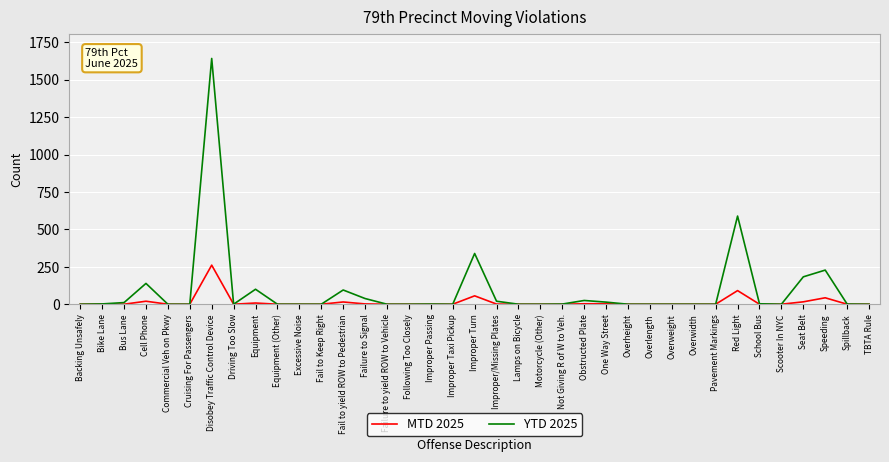

Is the value of MTD 2025 at Disobey Traffic Control Device greater than the value of YTD 2025 at Improper/Missing Plates?

Yes